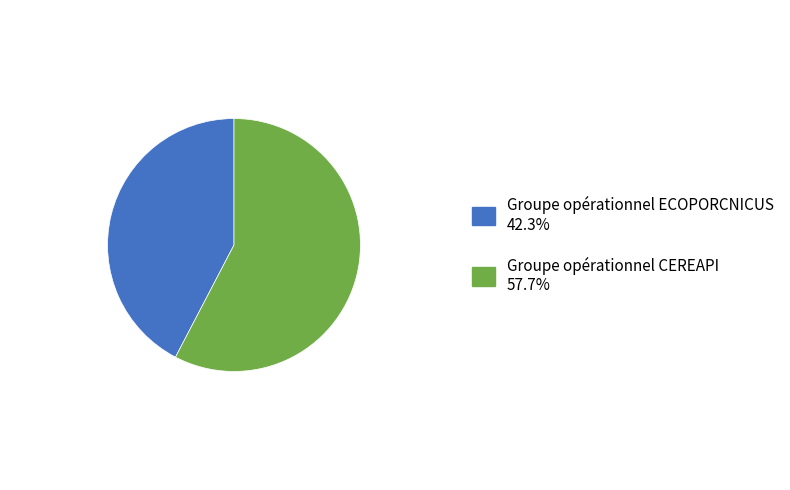

Between Groupe opérationnel ECOPORCNICUS and Groupe opérationnel CEREAPI, which is larger?

Groupe opérationnel CEREAPI